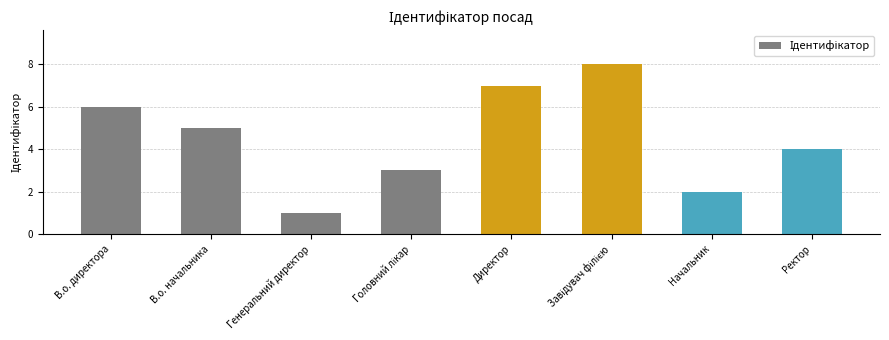

Reading left to right, transcribe all the data shown in this chart.

6	5	1	3	7	8	2	4